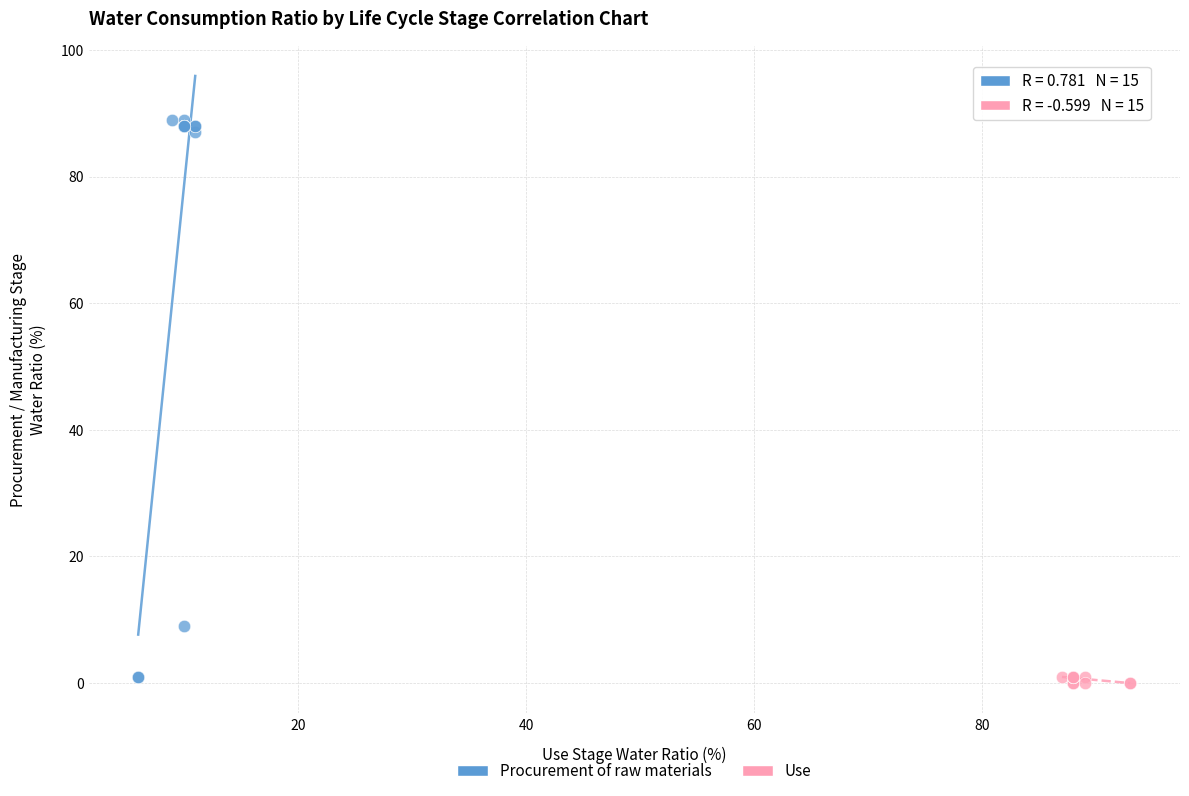

What are all the series names shown in the legend?

Procurement of raw materials, Use